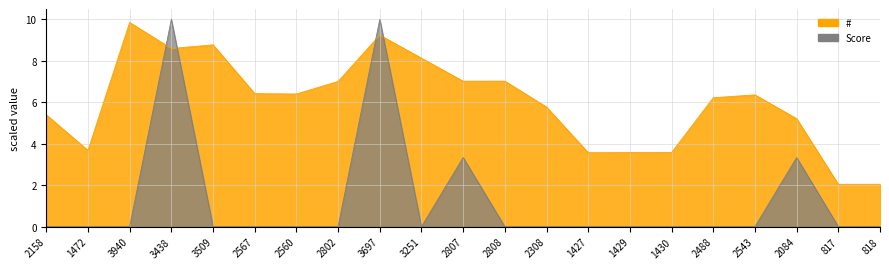

How many data points does each series have?

21